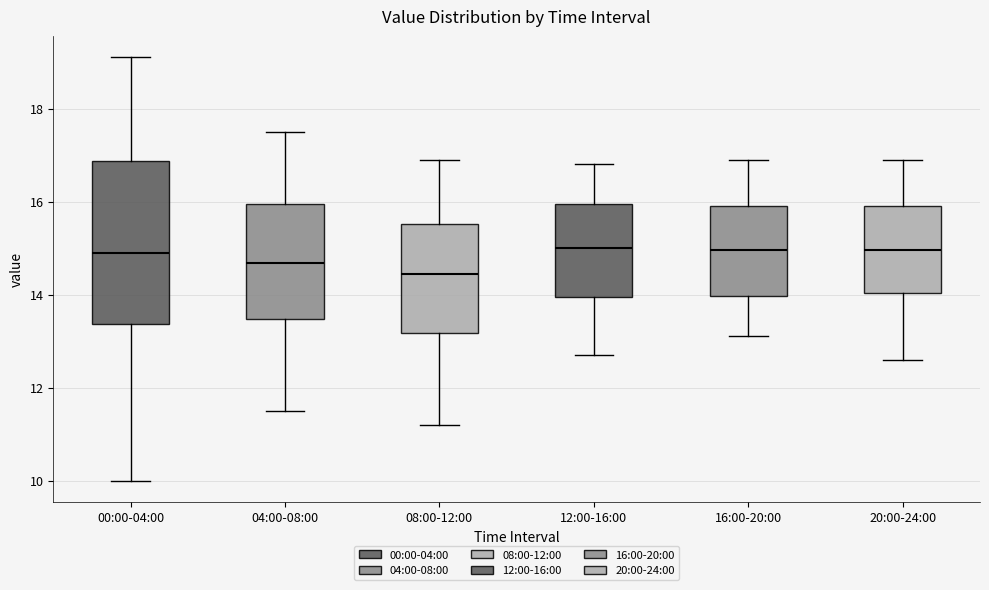

Where is the upper edge of the box for 08:00-12:00 on the y-axis? The values are not printed on the chart, so give them approximately, as read against the axis.

15.6